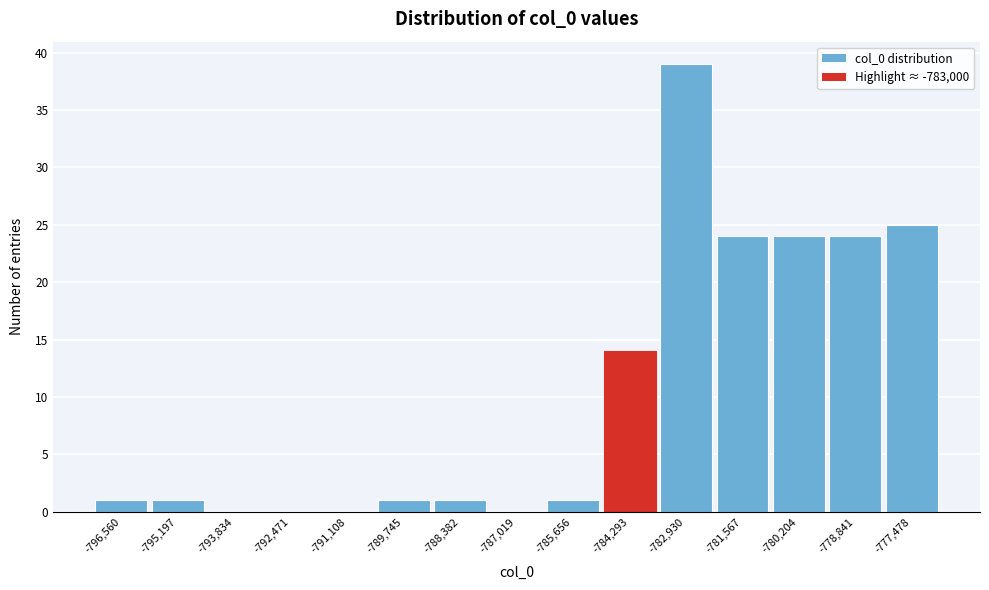

Reading left to right, what are all the values shown in this chart?

-796,560=1	-795,197=1	-793,834=0	-792,471=0	-791,108=0	-789,745=1	-788,382=1	-787,019=0	-785,656=1	-784,293=14	-782,930=39	-781,567=24	-780,204=24	-778,841=24	-777,478=25